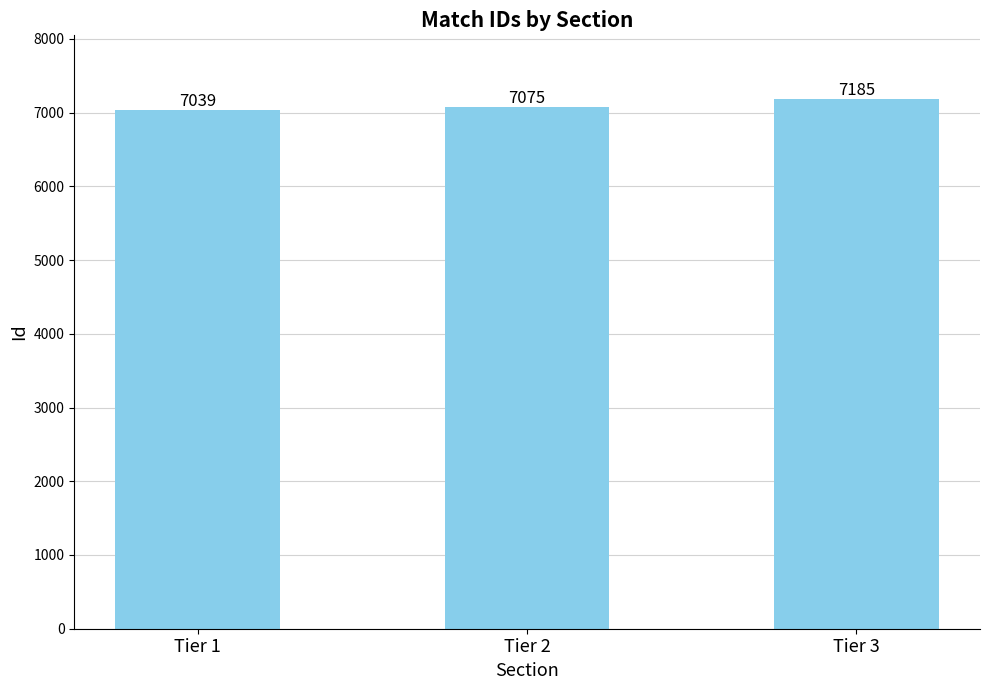

What is the difference between the values at Tier 2 and Tier 3?

110